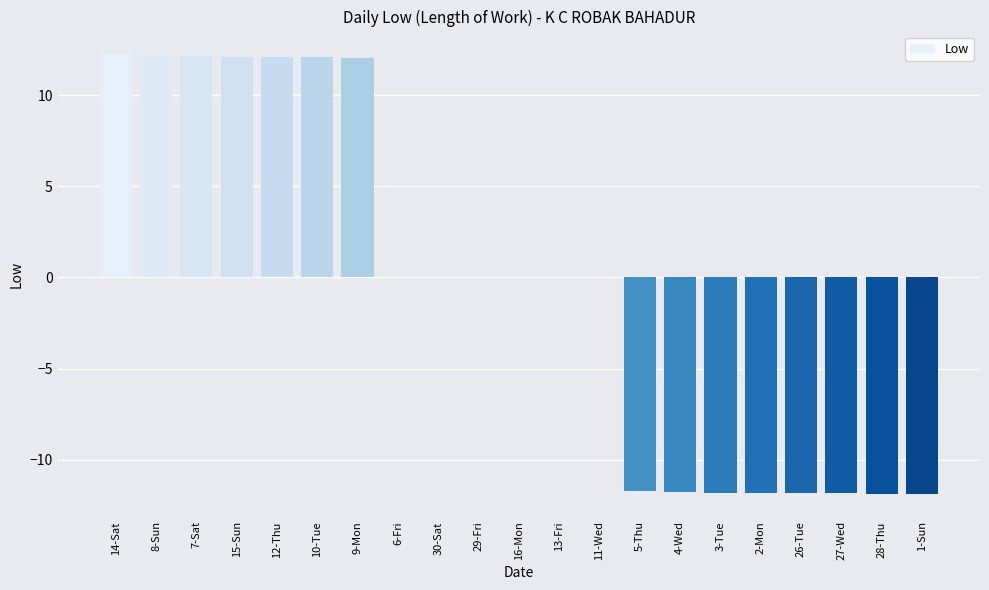

The value at 3-Tue is -11.8. True or false?

True